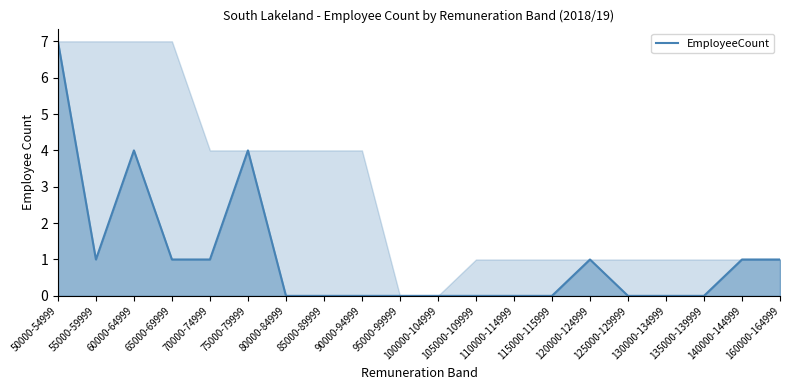

The chart shows a value of 1 at 160000-164999. True or false?

True